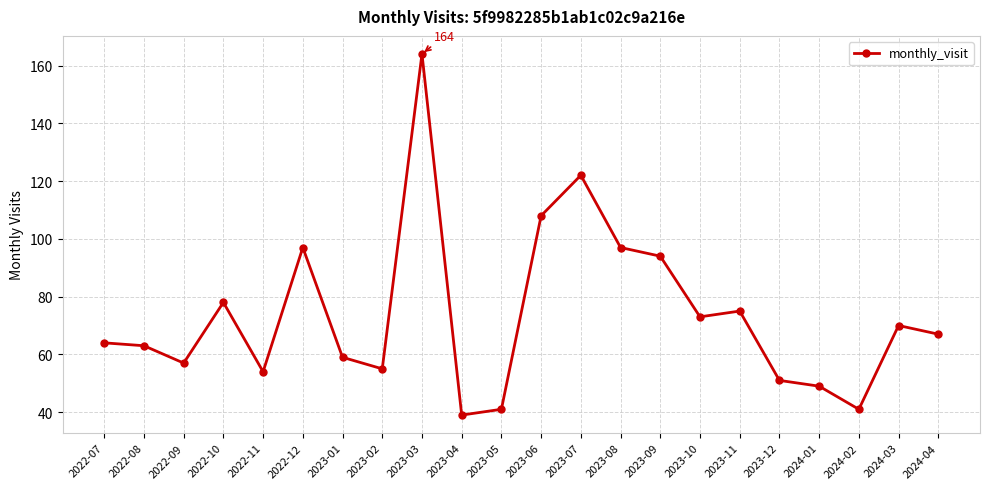

What position from the left is 2022-07?

1